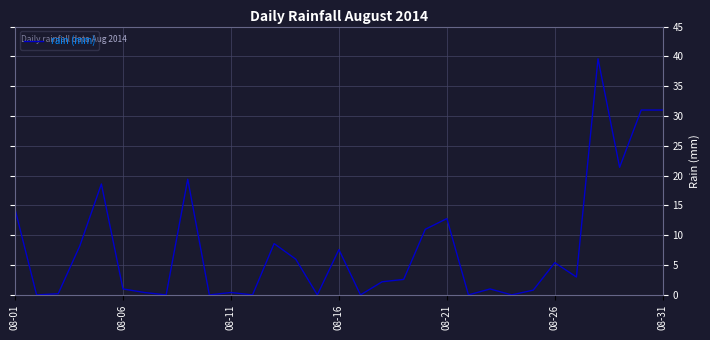

What is the greatest value displayed?

39.6